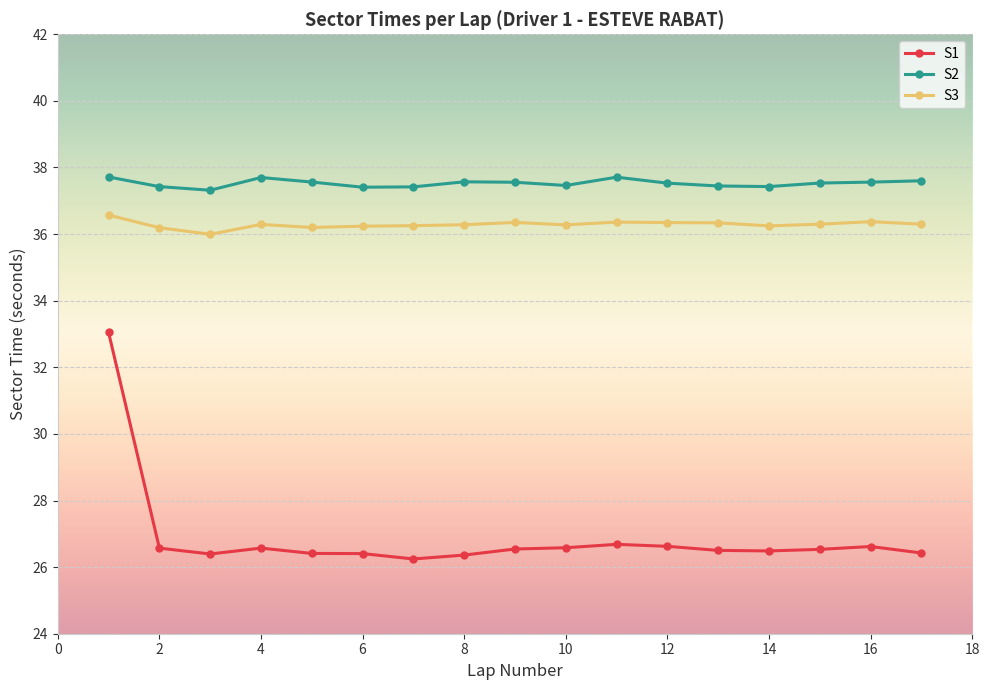

What is the difference between the maximum and minimum values in the S1 series?

6.8